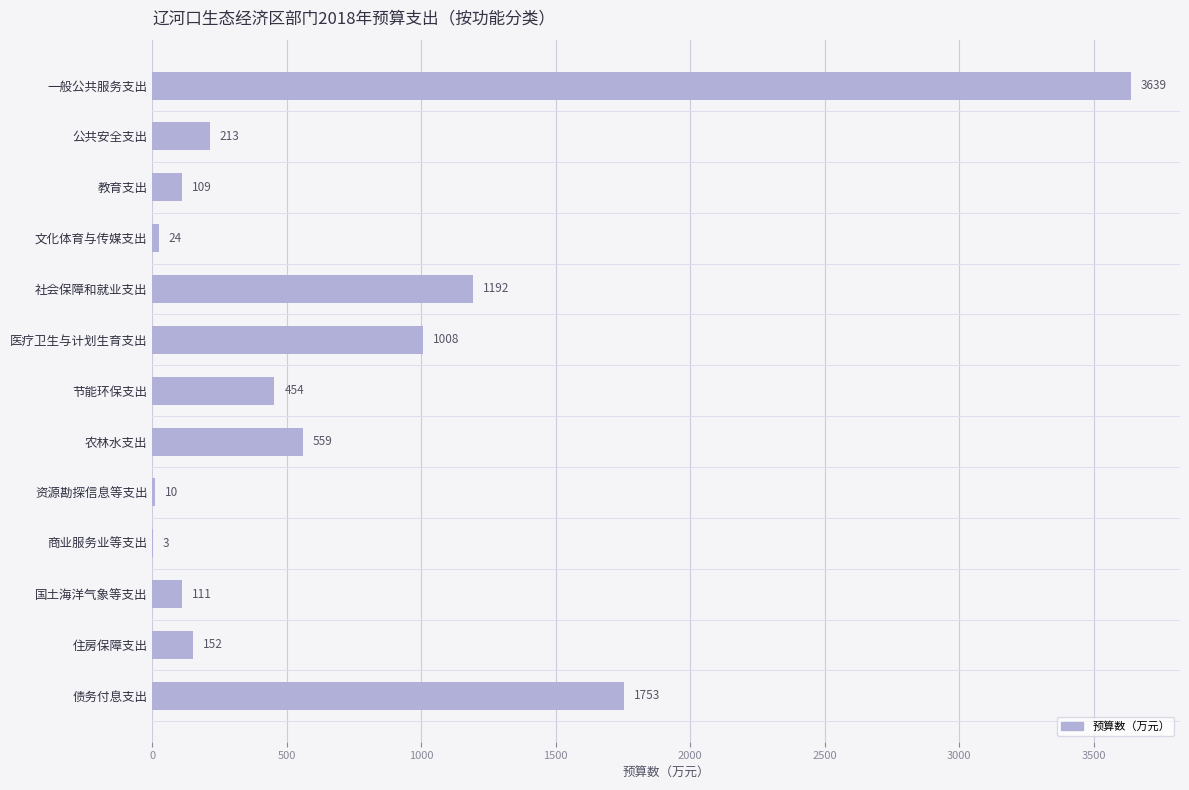

What is the sum of all values?

9227